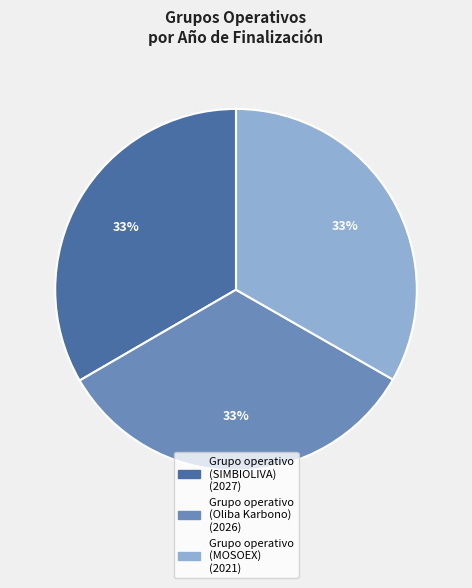

Is the sum of Grupo operativo (Oliba Karbono) and Grupo operativo (MOSOEX) greater than half?

Yes